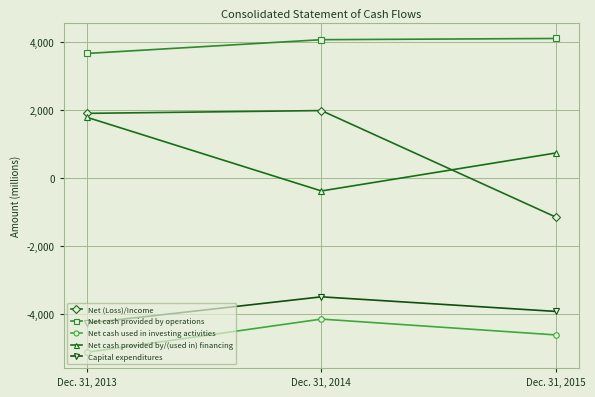

What is the sum of the Net cash used in investing activities values at Dec. 31, 2015 and Dec. 31, 2014?

-8754